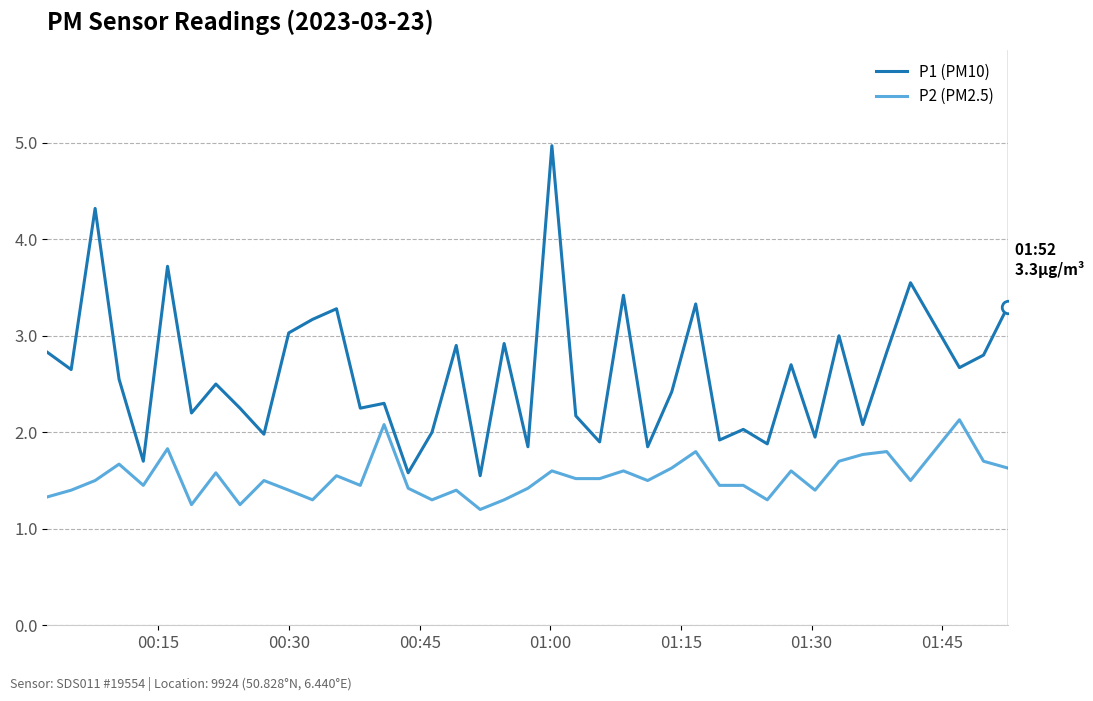

What is the difference between the maximum and minimum values in the P2 (PM2.5) series?

0.9